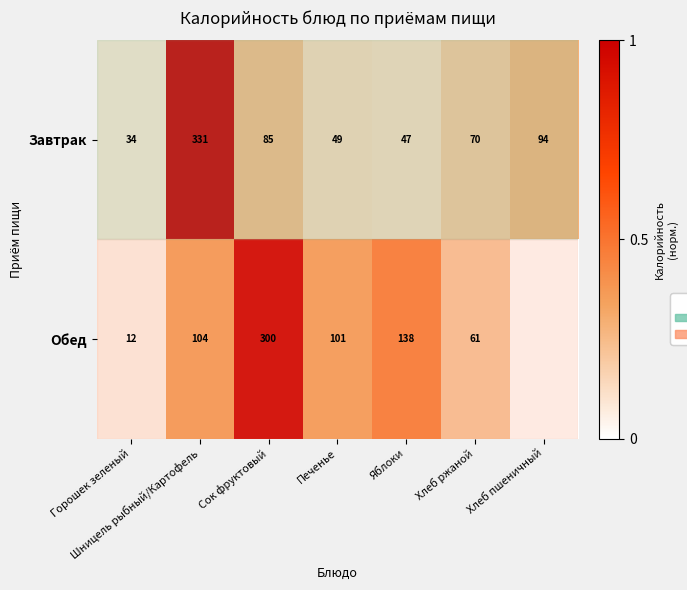

Which label corresponds to the smallest value in the chart?

Хлеб пшеничный